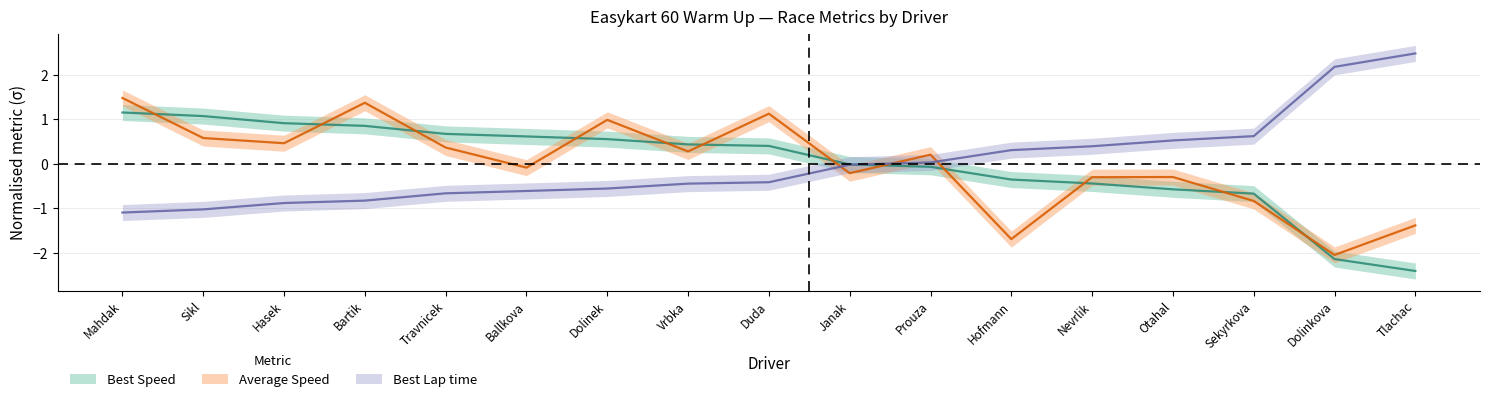

At which label is Best Speed closest to 0?

Janak